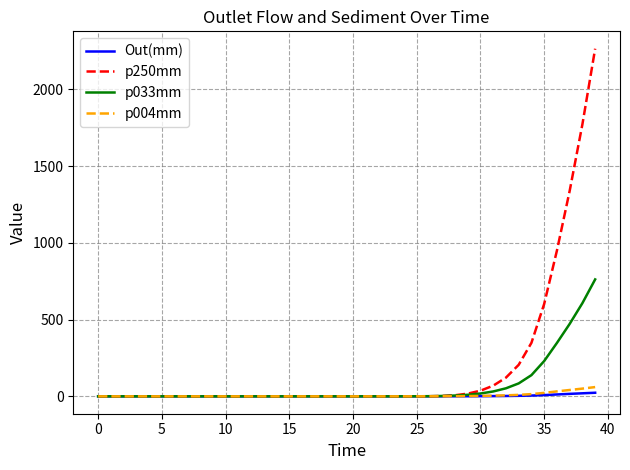

Which series has the widest spread of values?

p250mm